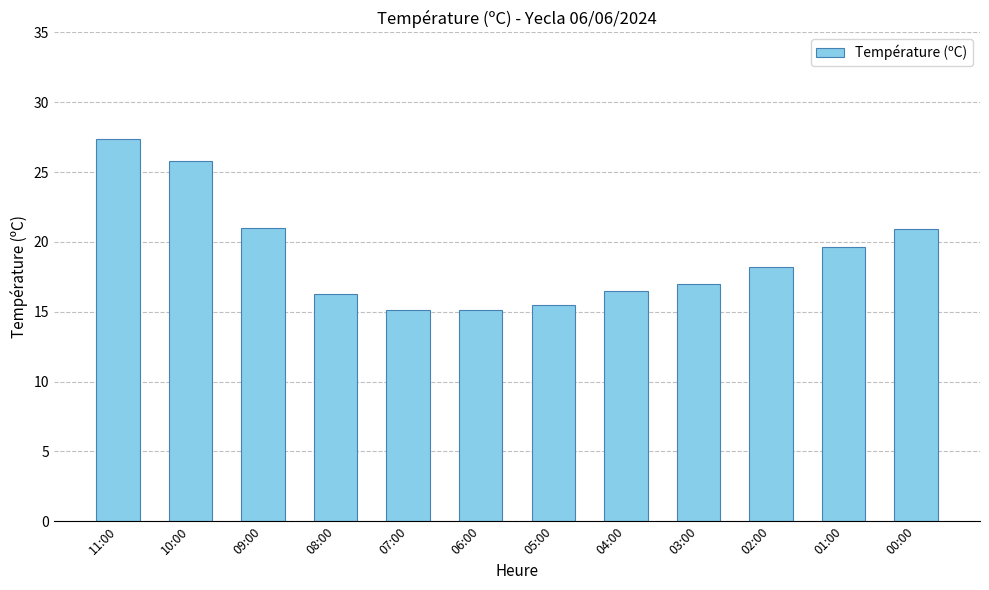

What is the label of the 9th bar from the left?

03:00